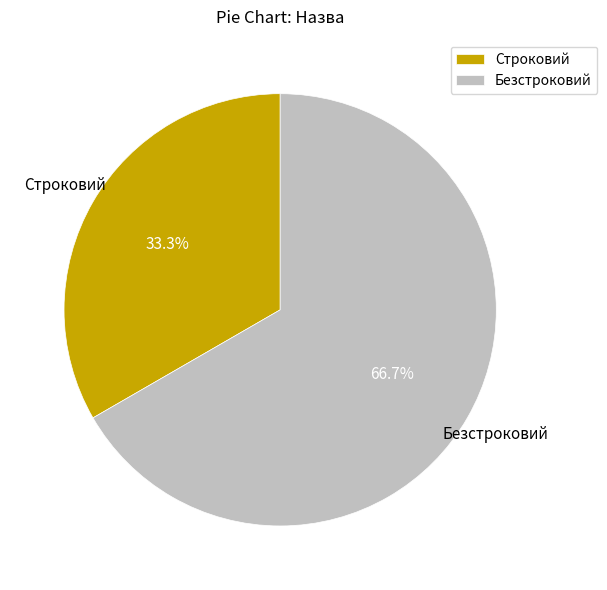

What is the ratio of the value at Строковий to the value at Безстроковий?

0.5